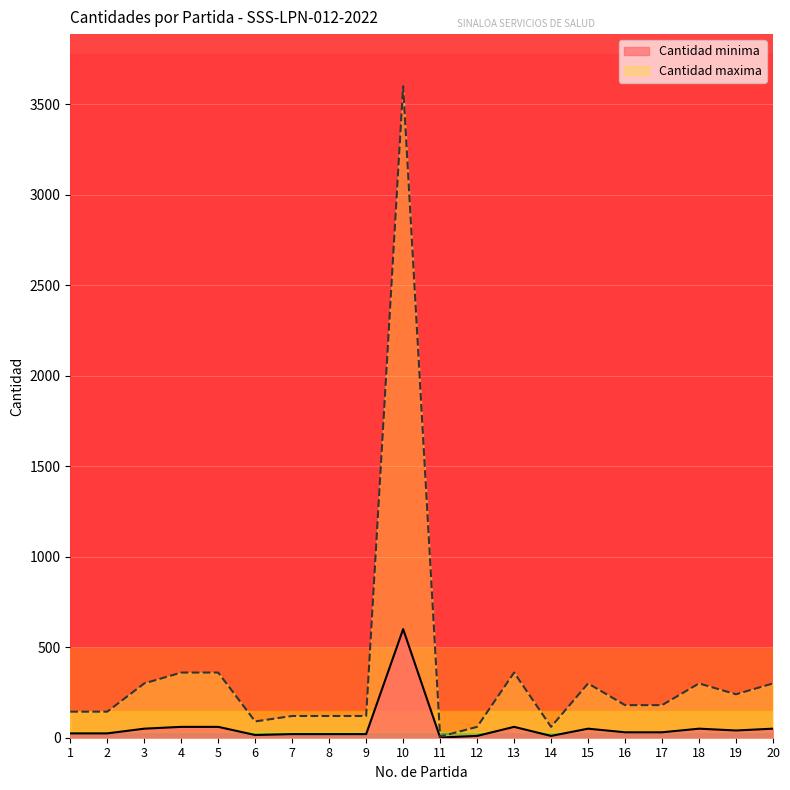

Reading left to right, what are all the values shown in this chart?

Cantidad minima: 24	24	50	60	60	15	20	20	20	600	1	10	60	10	50	30	30	50	40	50
Cantidad maxima: 144	144	300	360	360	90	120	120	120	3600	6	60	360	60	300	180	180	300	240	300